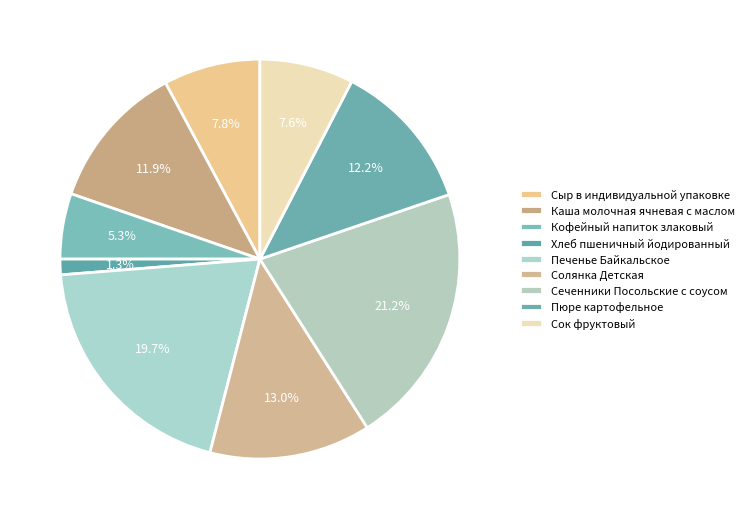

Which has a higher value, Каша молочная ячневая с маслом or Пюре картофельное?

Пюре картофельное